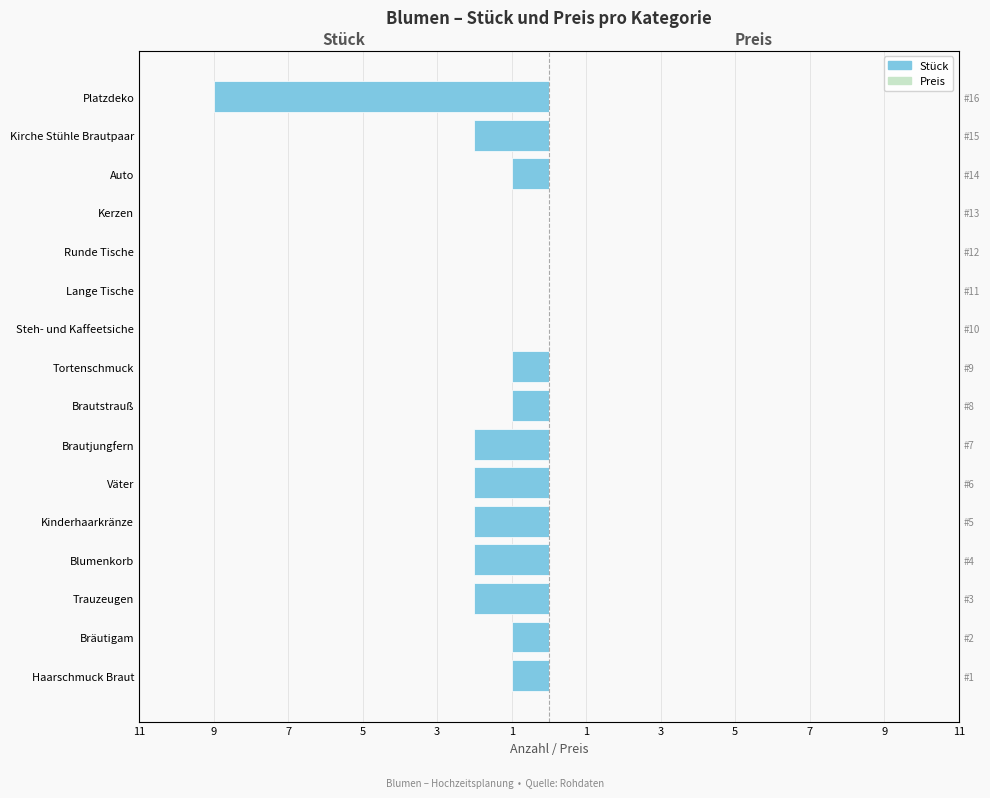

How many groups of bars are there?

16